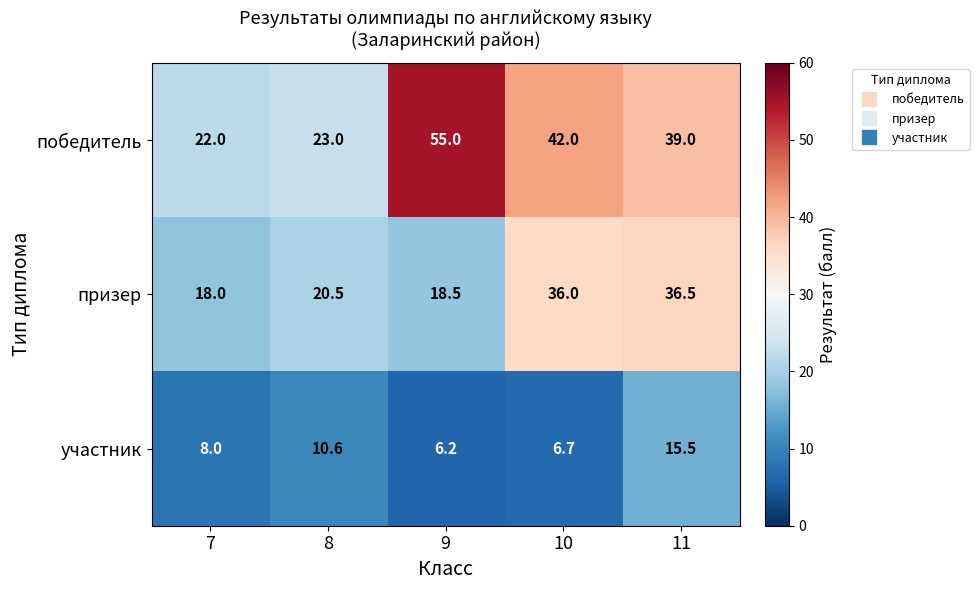

Between 7 and 11, which series saw the biggest shift?

призер